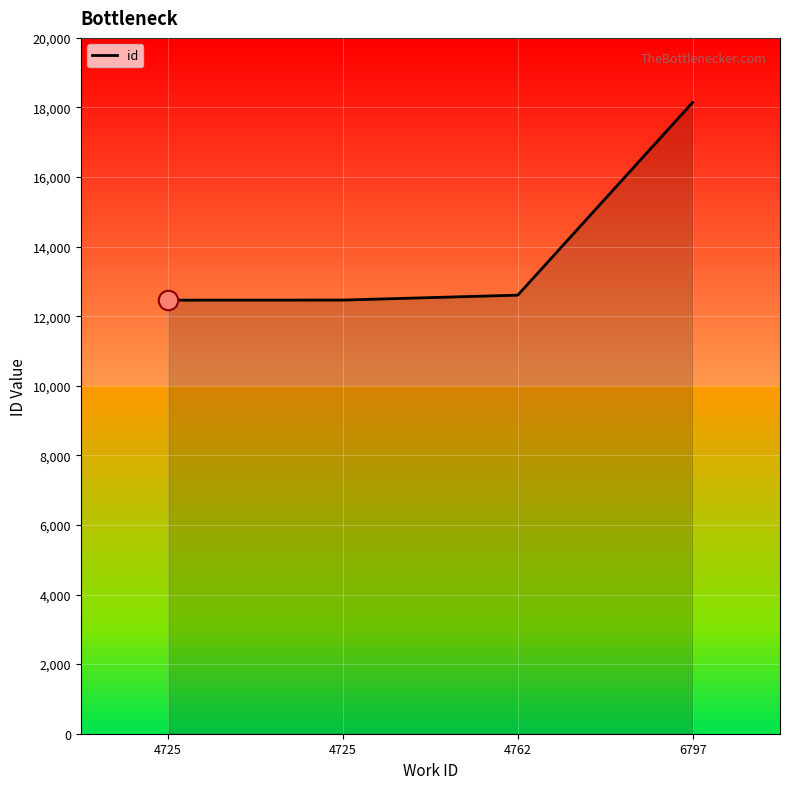

Read the value at 4725.

12462